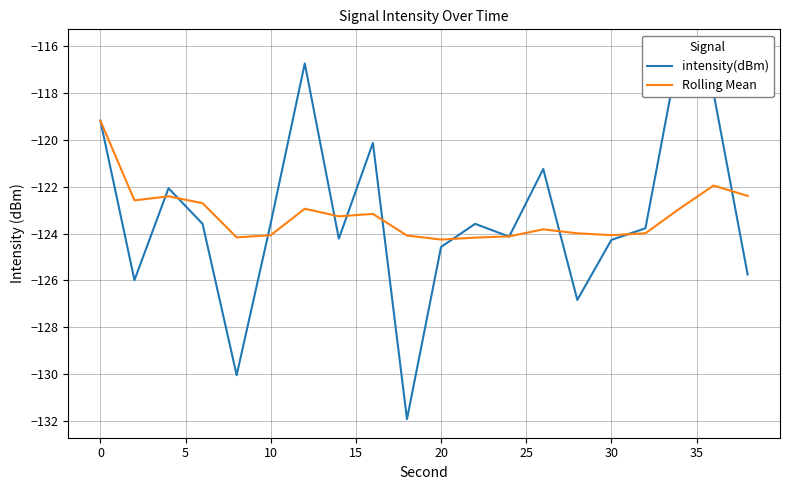

What is the minimum value for Rolling Mean?

-124.3